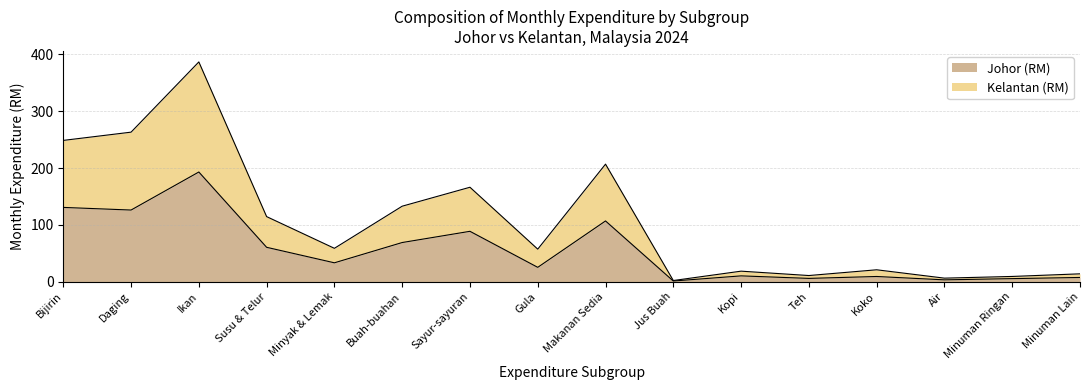

What is the highest value of the Johor (RM) series?

193.0